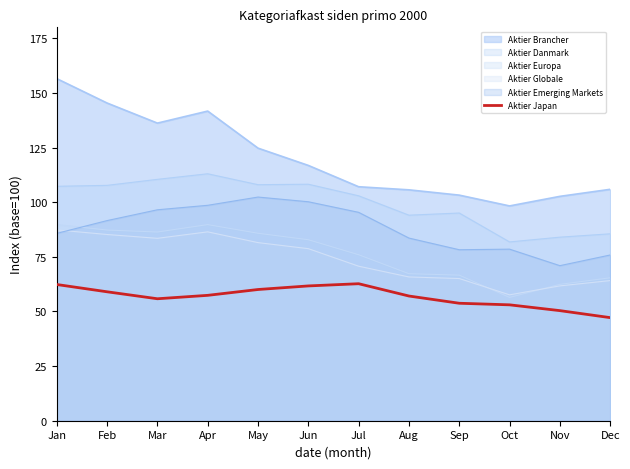

How many data points are above 57?

7